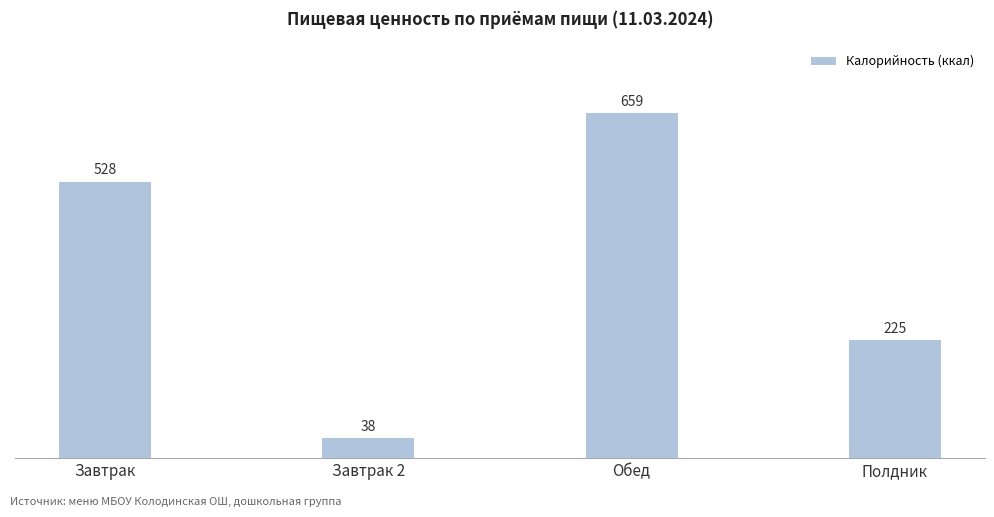

Reading left to right, what are all the values shown in this chart?

528	38	659	225